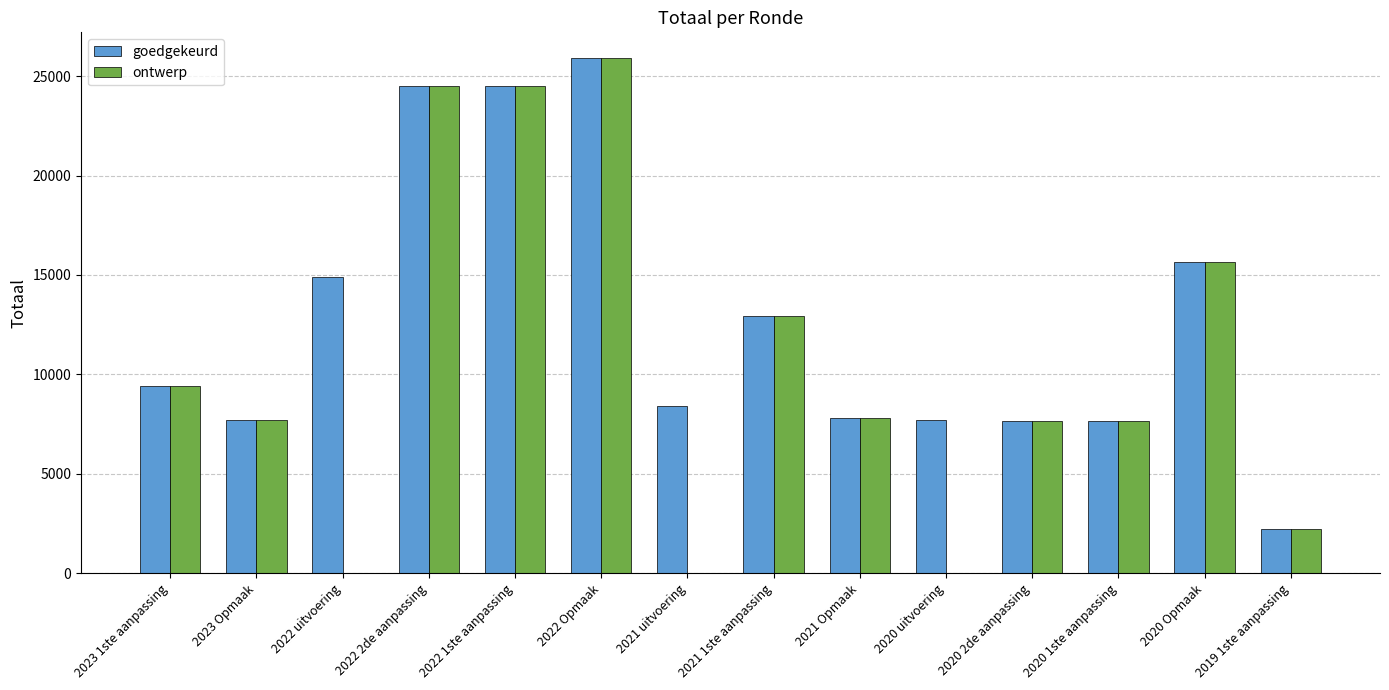

What is the sum of all ontwerp values?

145921